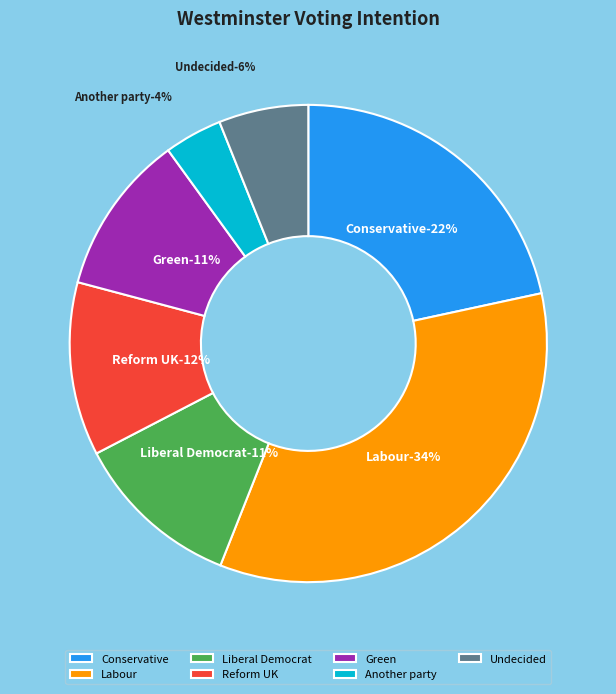

The Another party slice represents 4% of the pie. True or false?

True